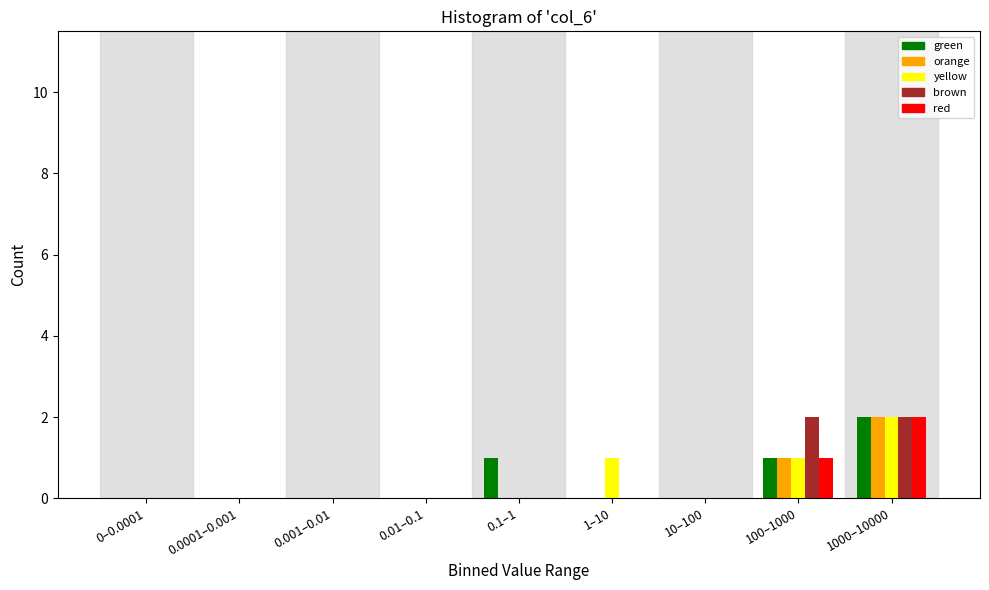

Is it true that red equals 0 at 1–10?

True